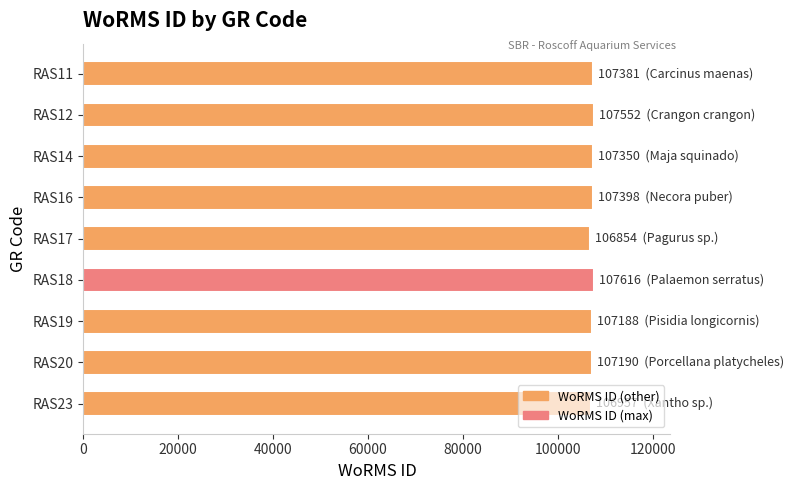

What is the value of the 9th bar from the top?

106957